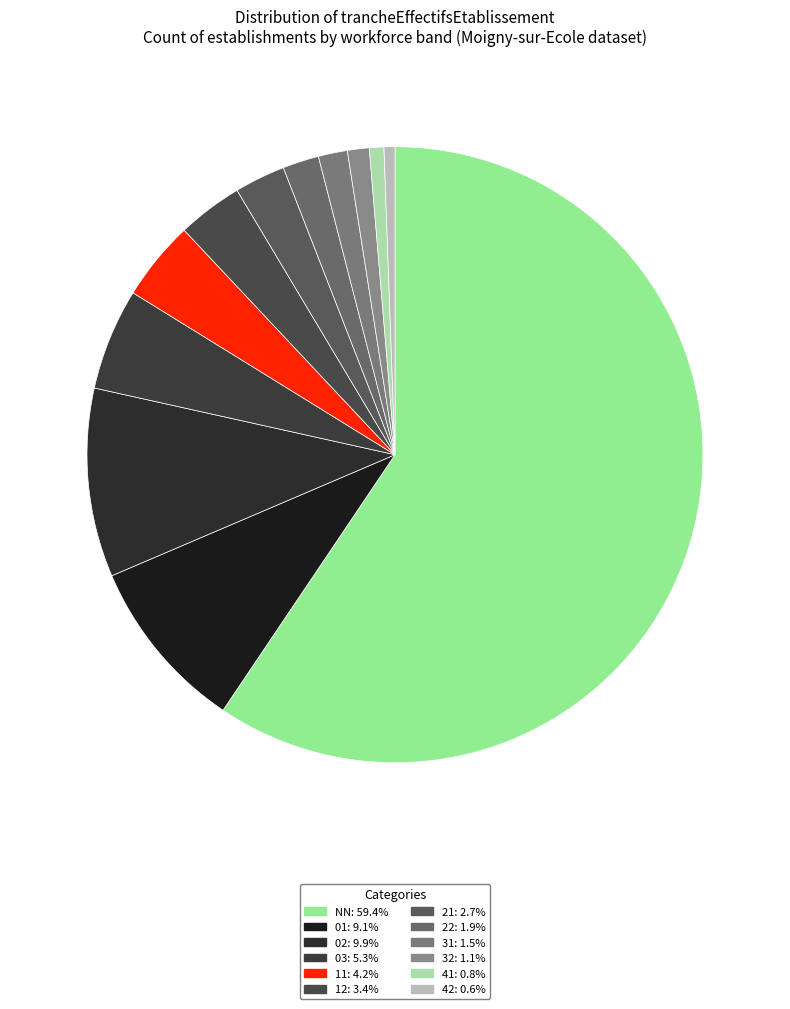

How many segments does this pie chart have?

12